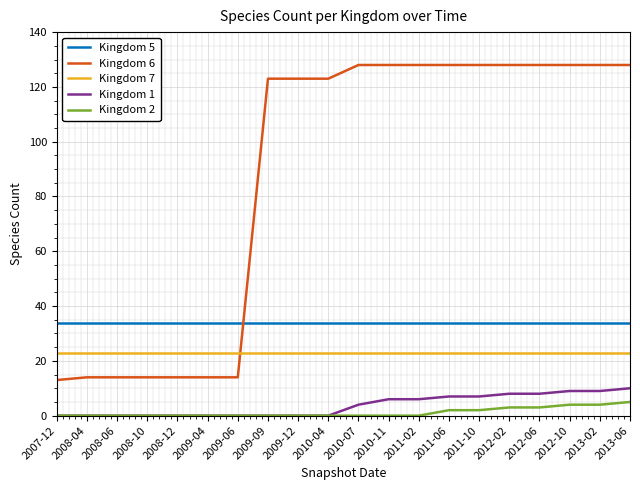

True or false: Kingdom 2 and Kingdom 6 cross at least once.

False